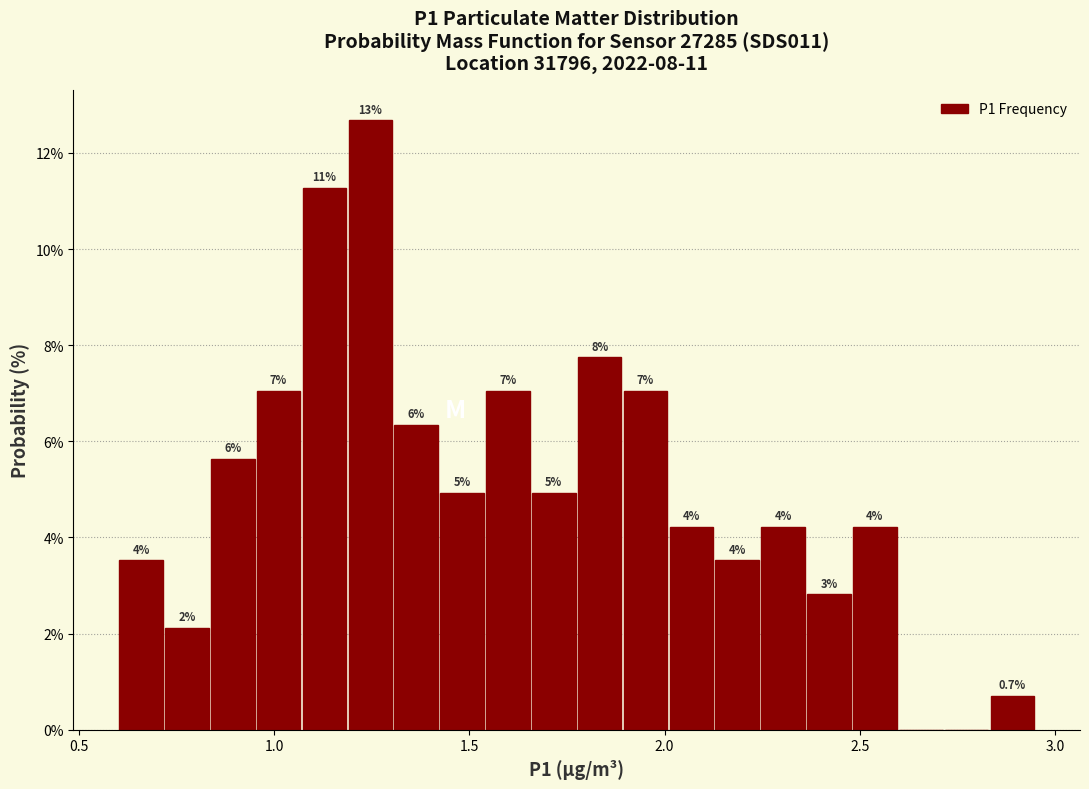

Read against the x-axis, roughly where is the centre of the tallest bar?

1.25